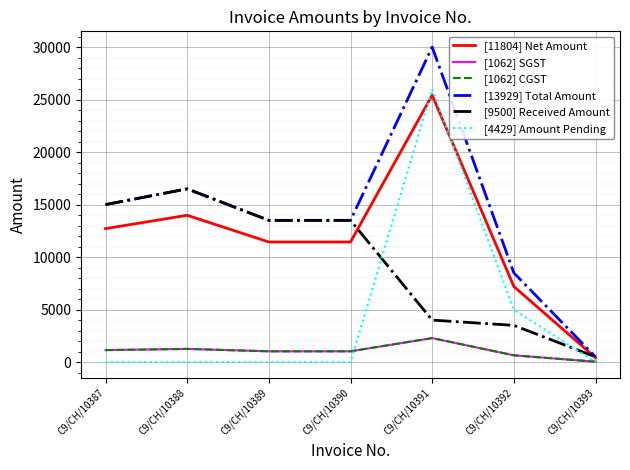

At which category is the sum across all series the highest?

C9/CH/10391